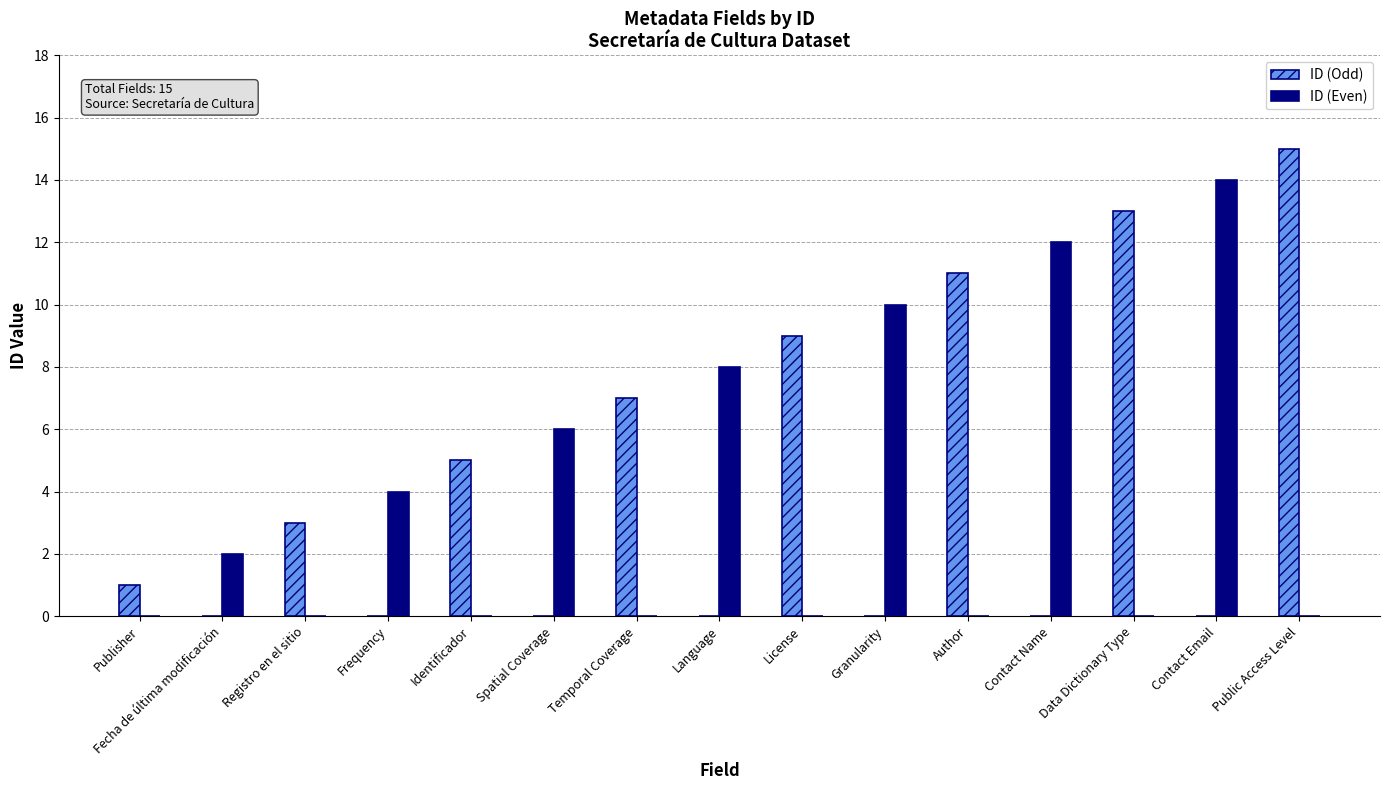

Reading left to right, transcribe all the data shown in this chart.

ID (Odd): 1	0	3	0	5	0	7	0	9	0	11	0	13	0	15
ID (Even): 0	2	0	4	0	6	0	8	0	10	0	12	0	14	0